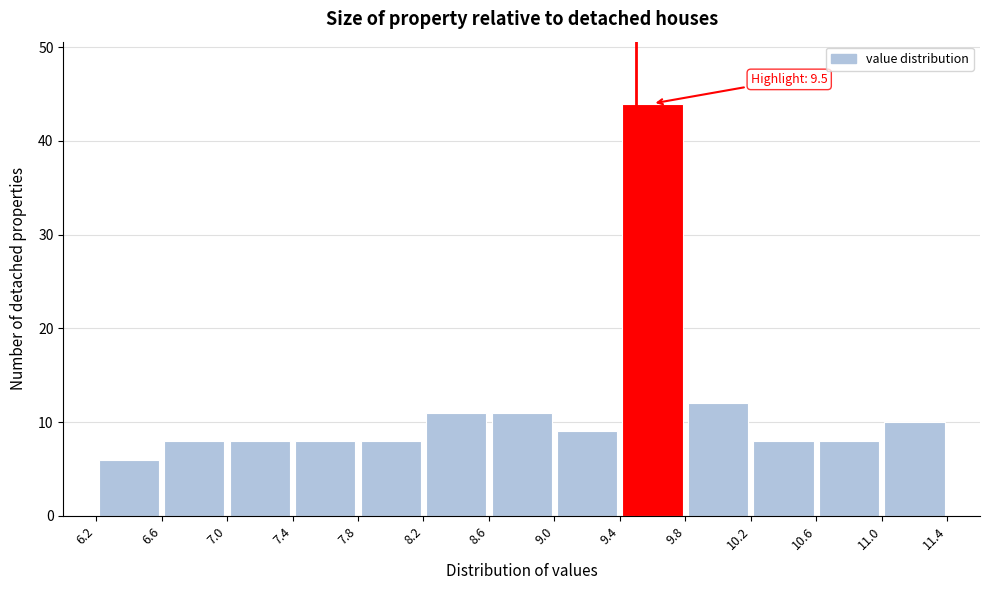

Which range on the x-axis has the tallest bar?

9.4 to 9.8